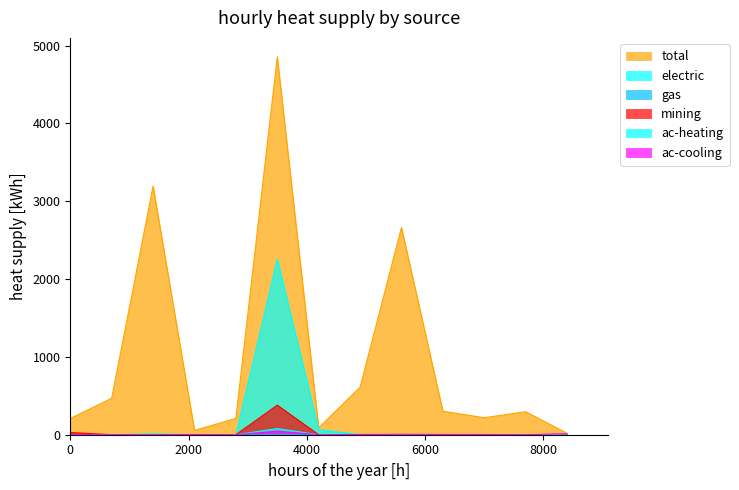

How many lines are shown in the chart?

6